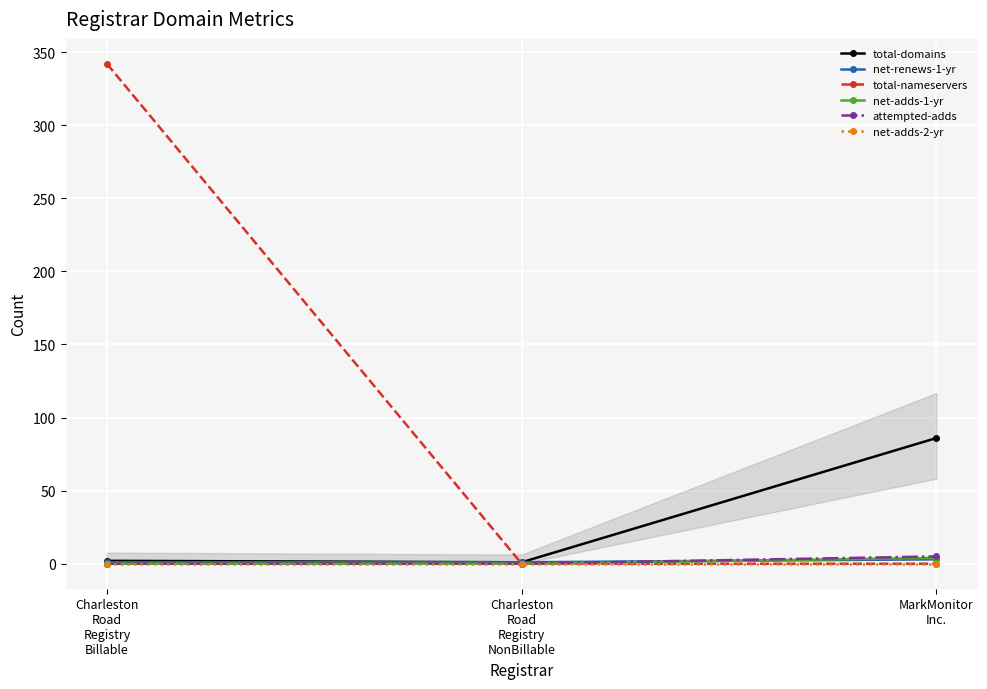

What are all the series names shown in the legend?

total-domains, net-renews-1-yr, total-nameservers, net-adds-1-yr, attempted-adds, net-adds-2-yr